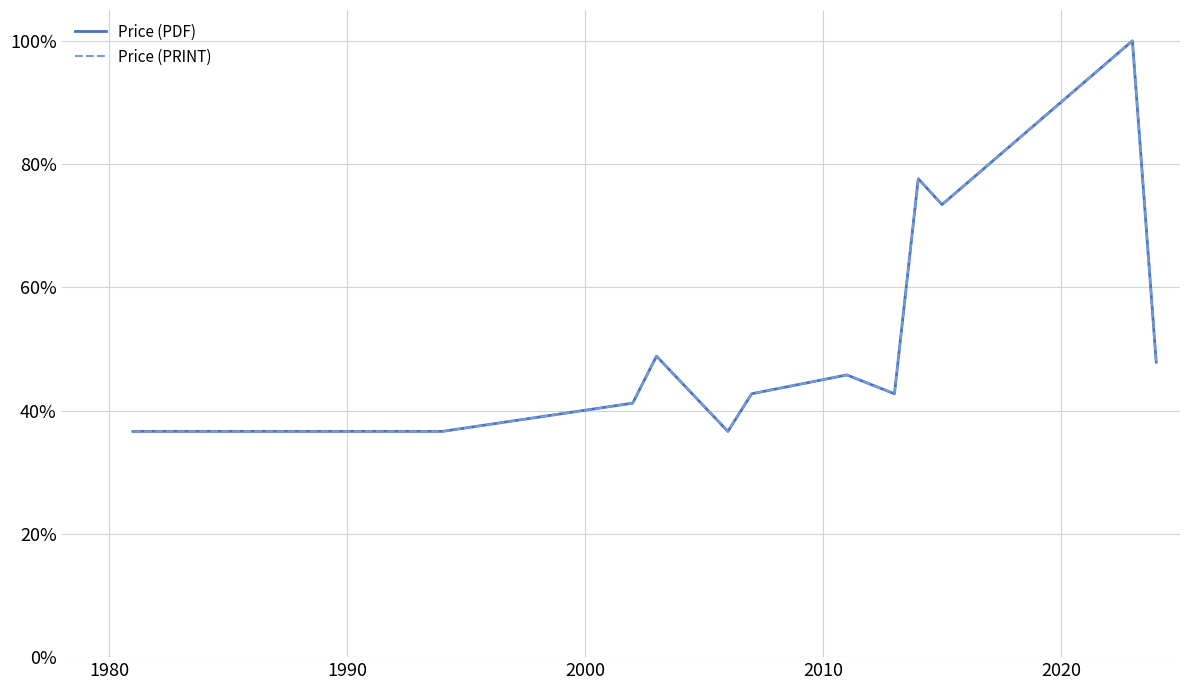

True or false: Price (PDF) and Price (PRINT) cross at least once.

False